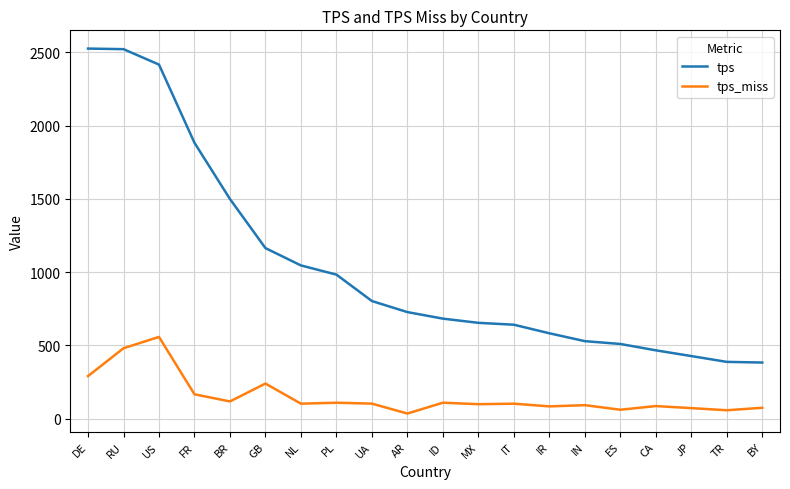

In tps_miss, how many points are lower than both neighbors (excluding endpoints)?

7